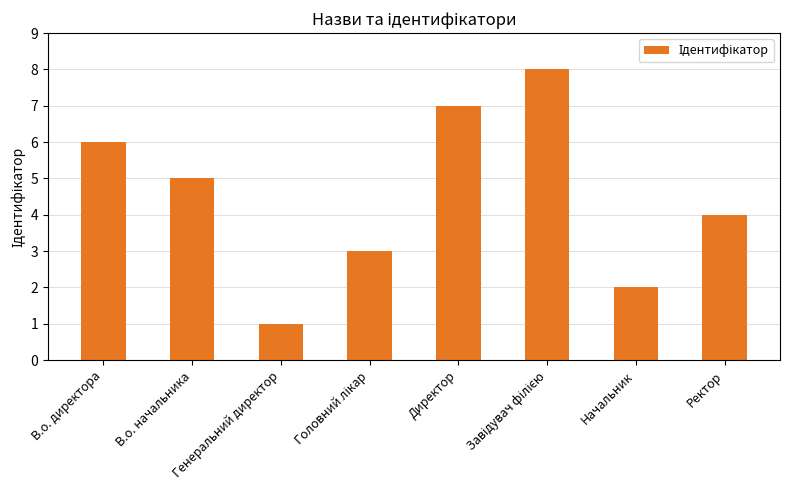

What position from the left is В.о. директора?

1